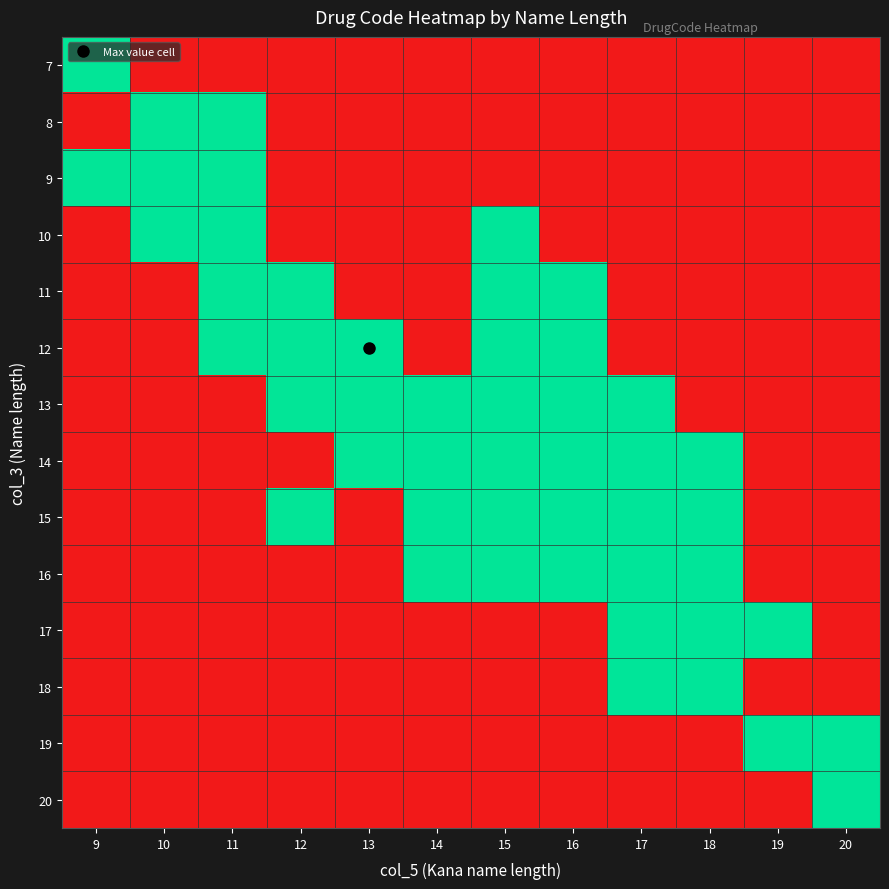

At 17, list the series in order from smallest to largest.

7, 8, 9, 10, 11, 12, 19, 20, 15, 16, 13, 17, 14, 18